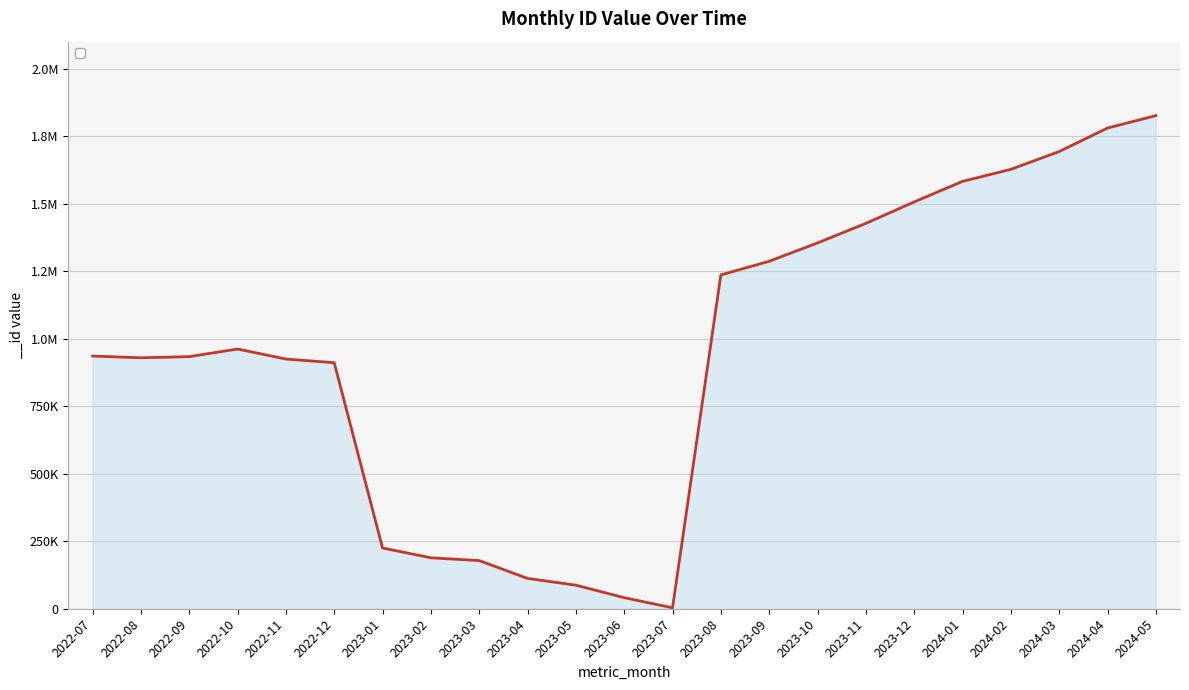

What is the difference between the second highest and minimum values?

1777423